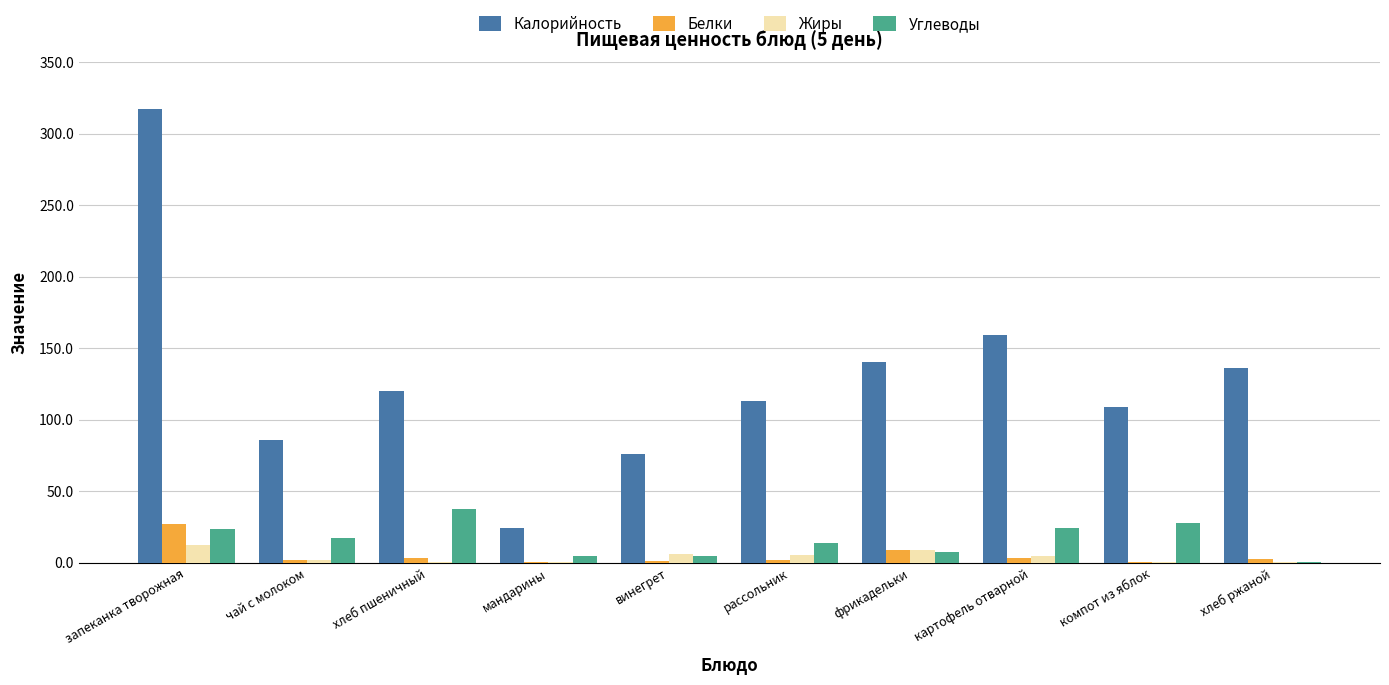

Where does the Белки series first go above 2?

запеканка творожная